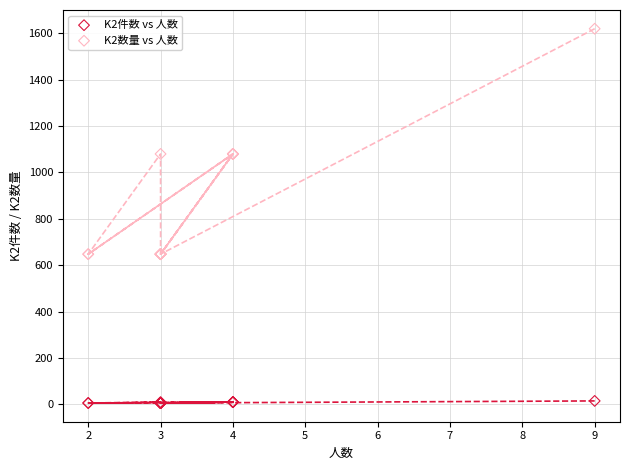

Which series contains the highest Y value?

K2数量 vs 人数